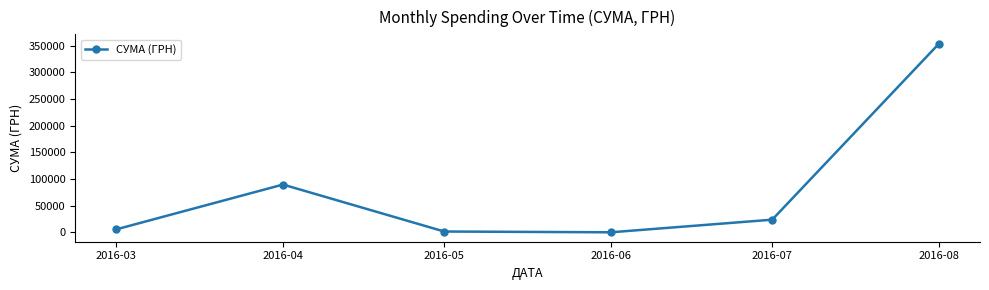

What is the greatest value displayed?

353413.5